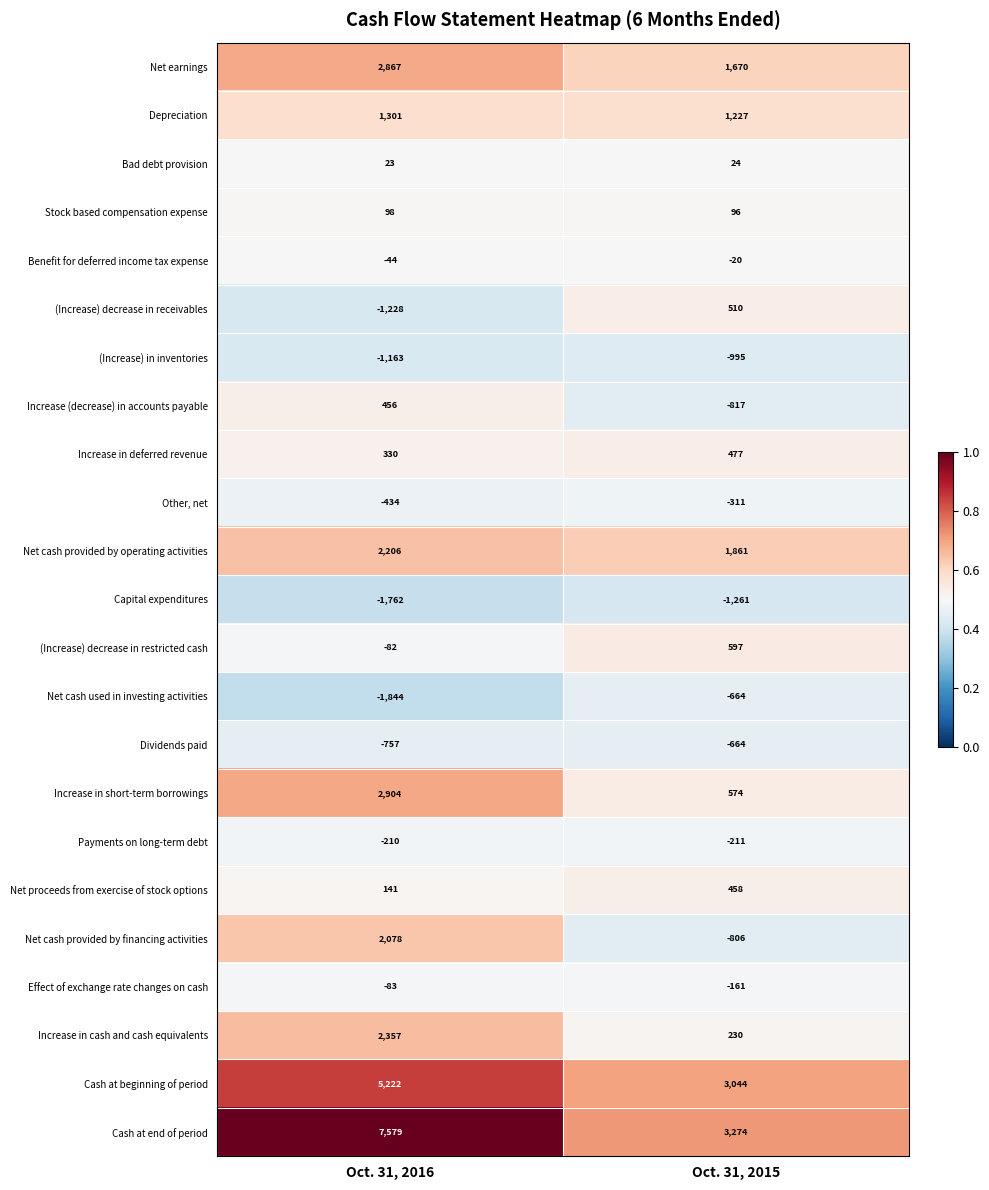

Which series has the largest total across all categories?

Cash at end of period